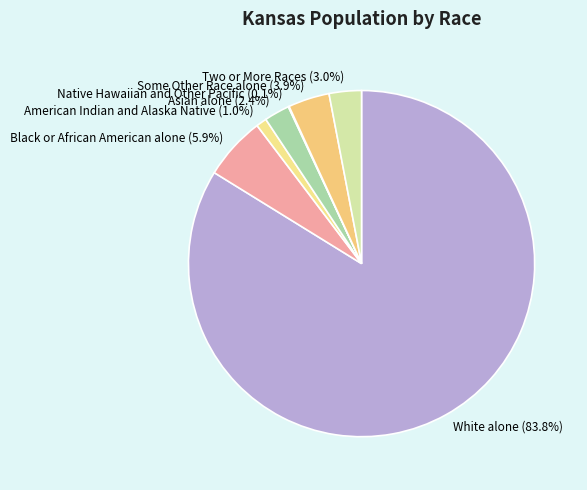

What is the majority slice?

White alone